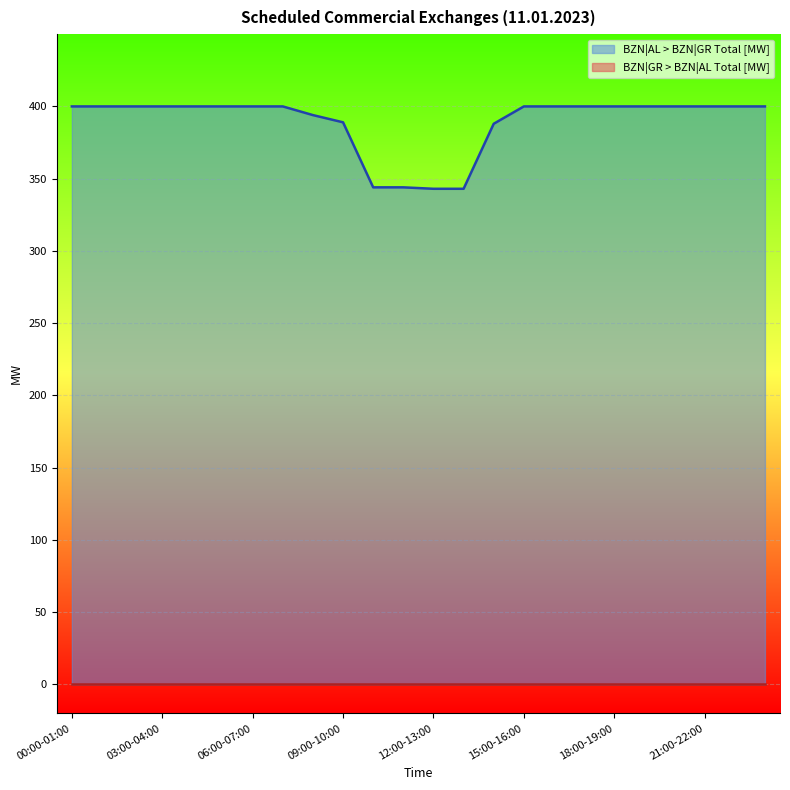

What is the label of the 21st point from the right?

03:00-04:00